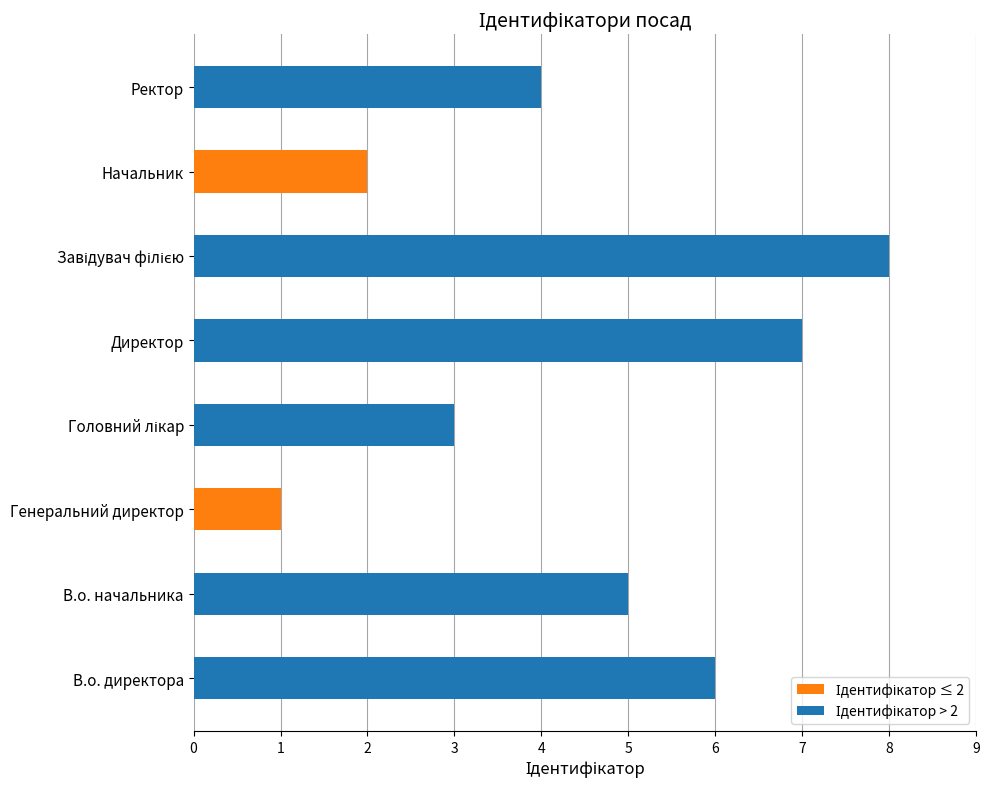

What is the difference between the values at Директор and Ректор?

3